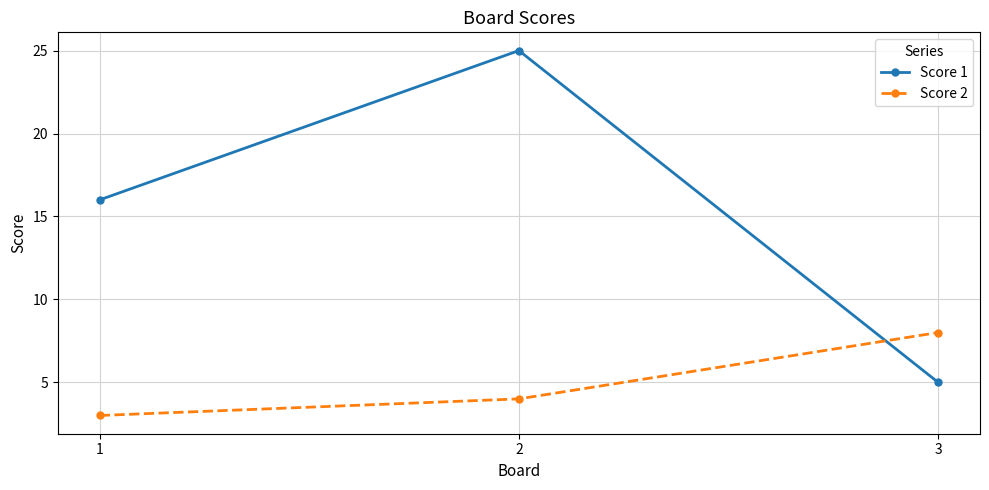

Reading right to left, extract all data points from this chart.

Score 1: 3=5	2=25	1=16
Score 2: 3=8	2=4	1=3